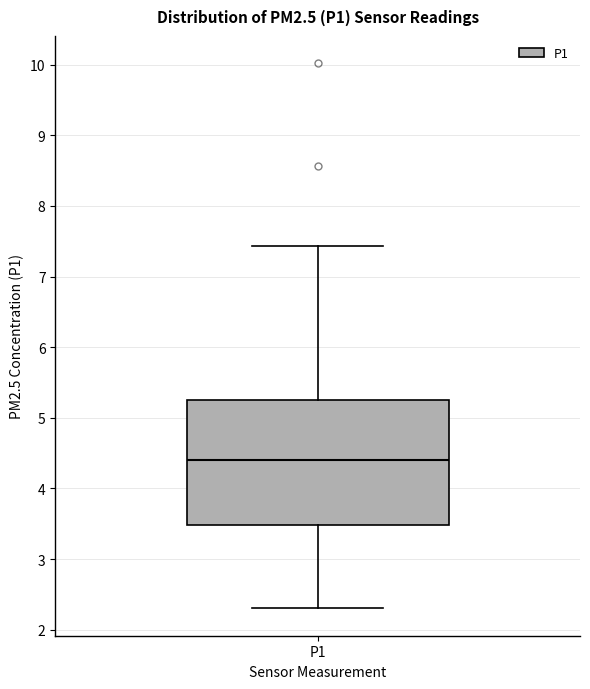

Where is the lower edge of the box for P1 on the y-axis? The values are not printed on the chart, so give them approximately, as read against the axis.

3.5